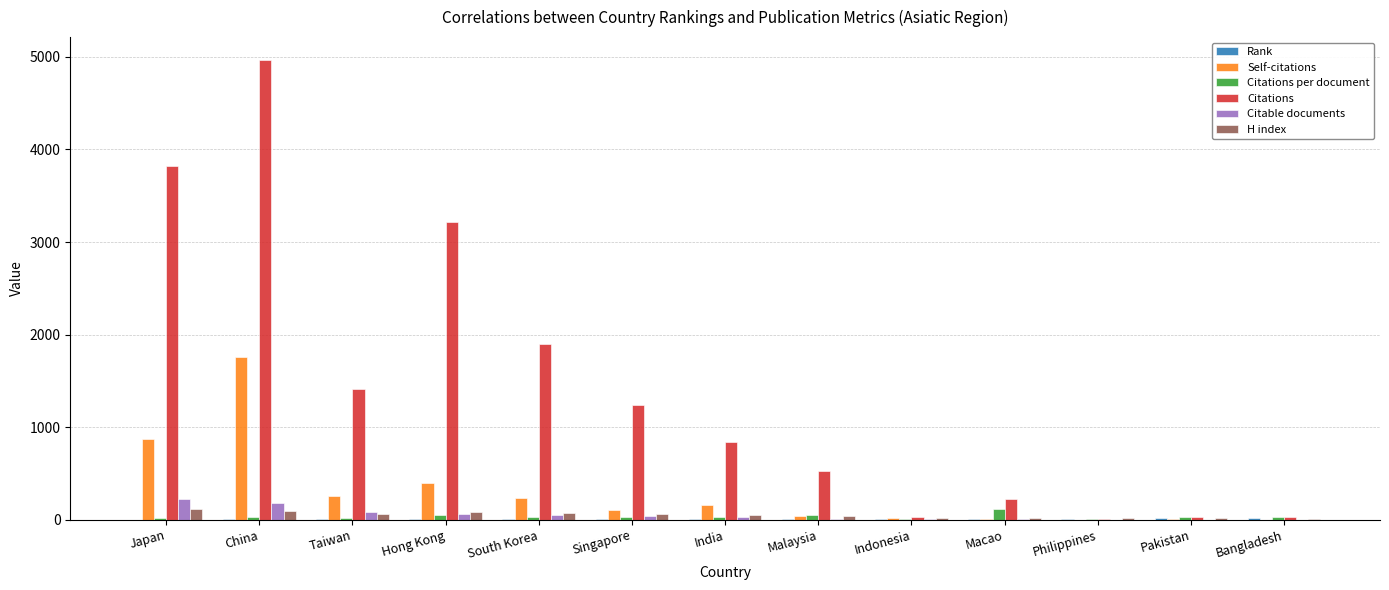

Between China and Philippines, which series saw the biggest shift?

Citations